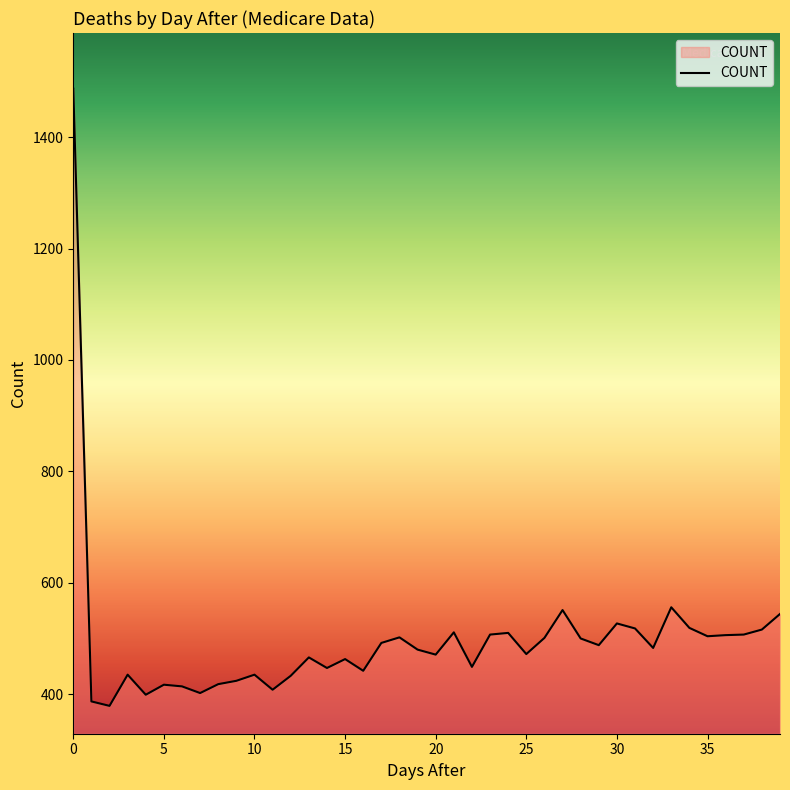

What is the minimum value shown in the chart?

379